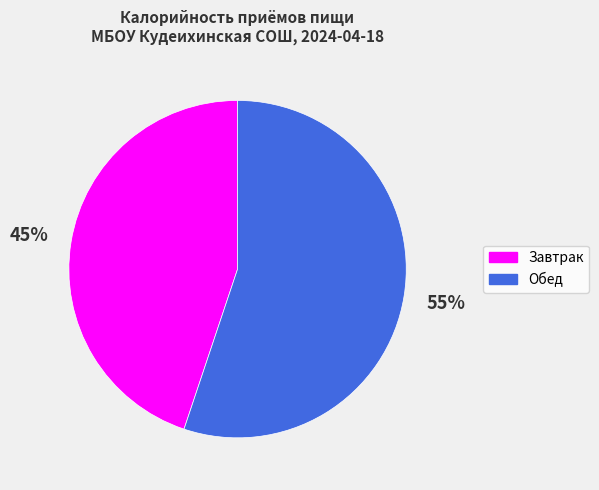

Is there any slice that represents more than half of the pie?

Yes